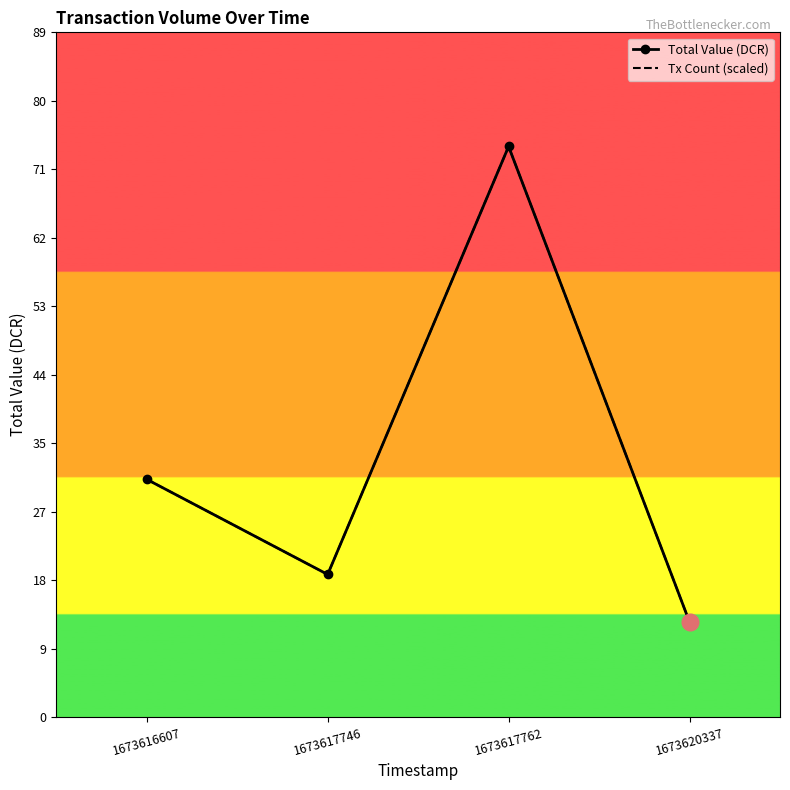

What is the difference between the maximum and minimum values in the Total Value (DCR) series?

61.5